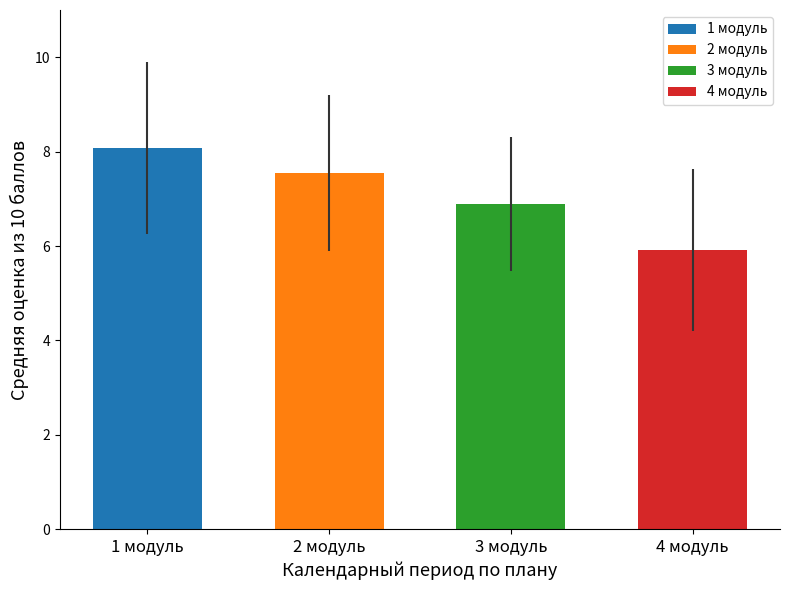

What is the average value?

7.1